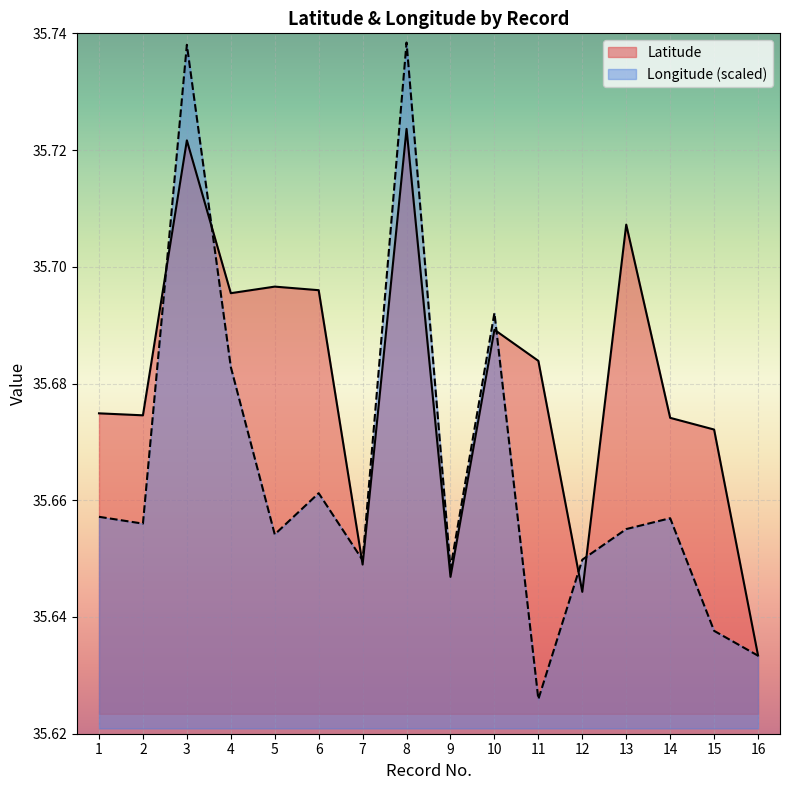

Where is the first local maximum for Longitude?

3